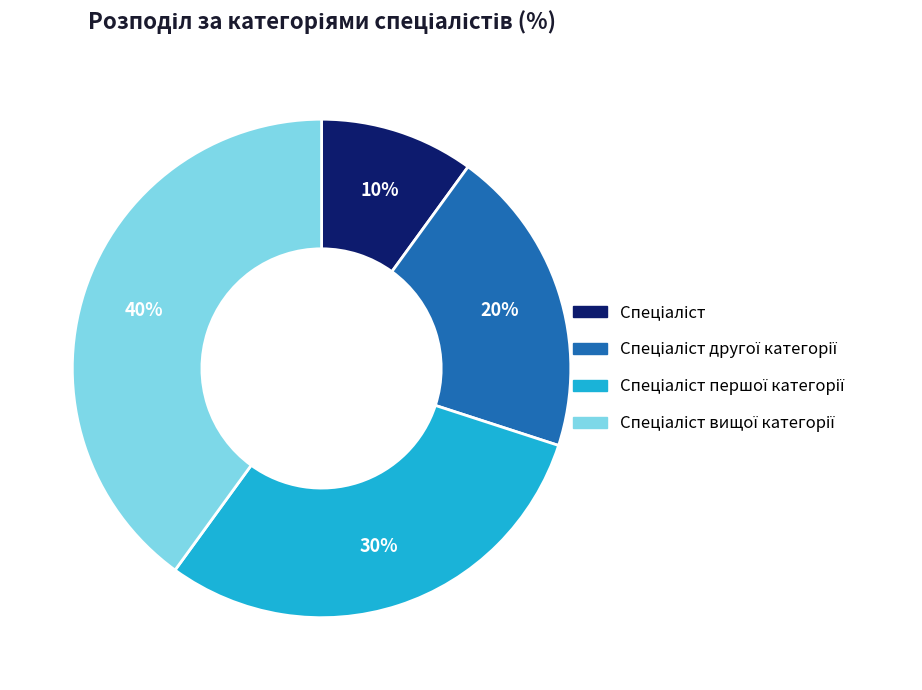

To the nearest percent, what is the difference between the largest and smallest slice percentages?

30%